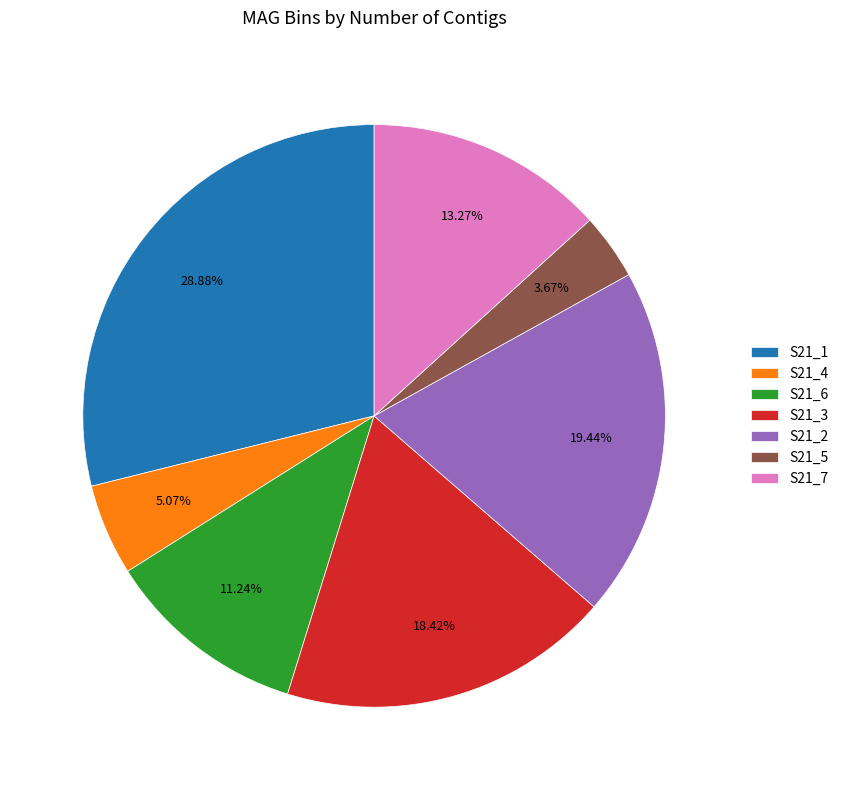

To the nearest percent, what portion does S21_3 represent?

18%